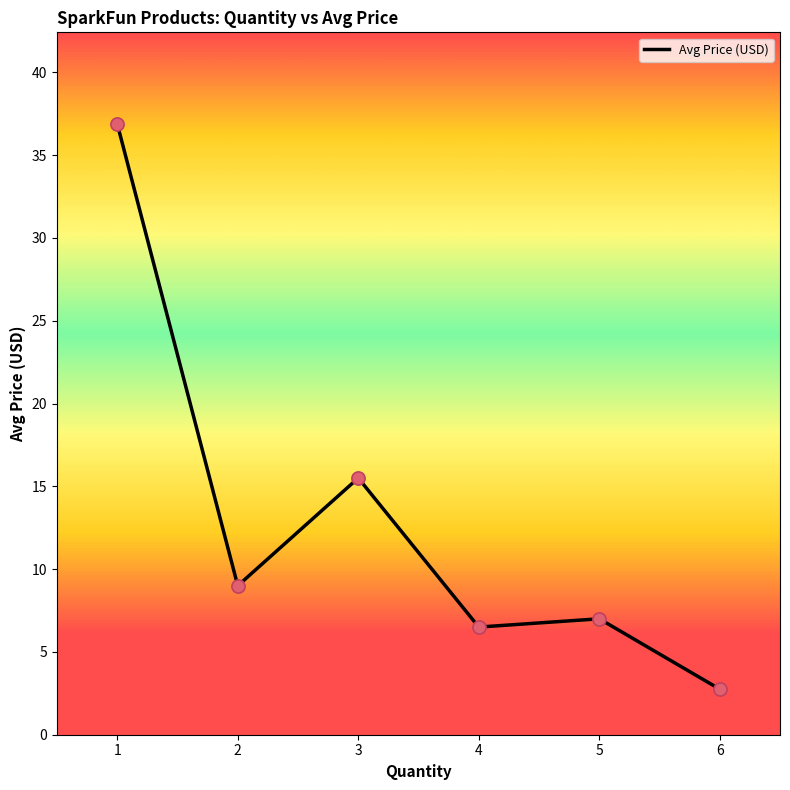

What is the ratio of the value at 3 to the value at 6?

5.6